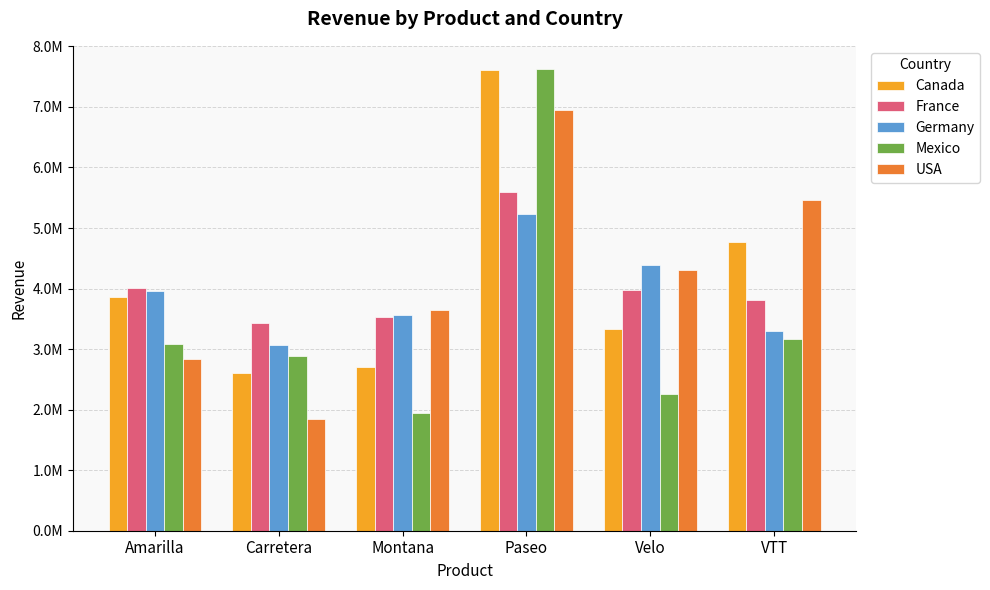

Does the chart contain stacked bars?

No